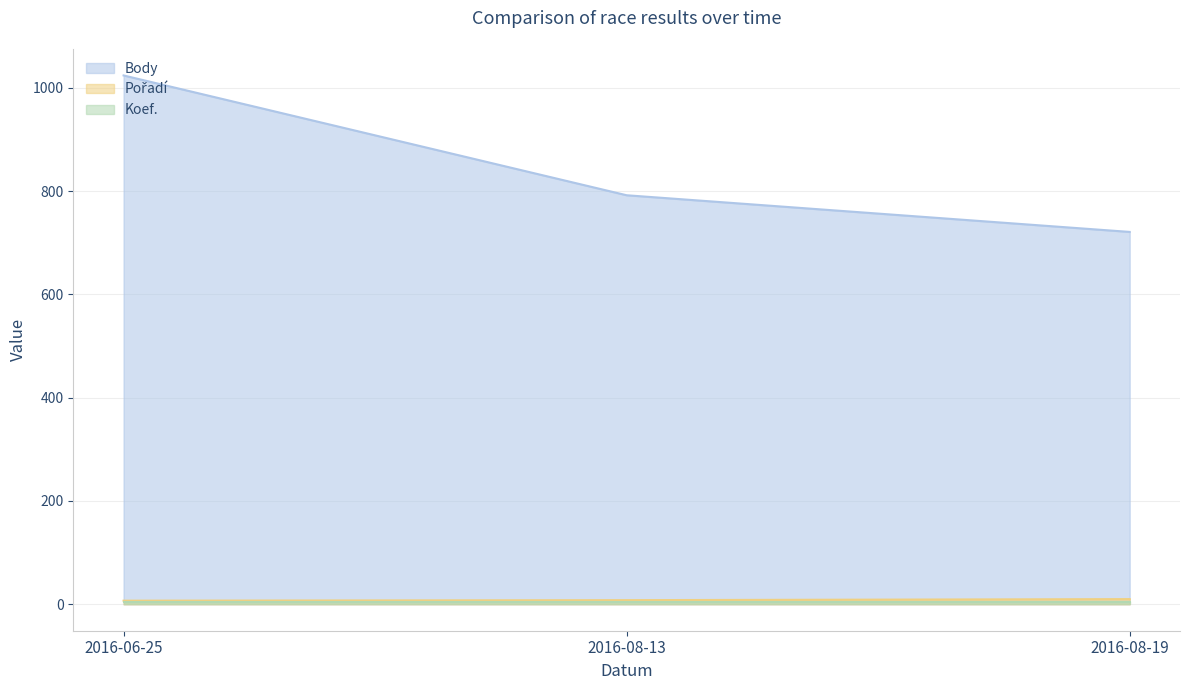

How many values in the Pořadí series exceed 8?

1